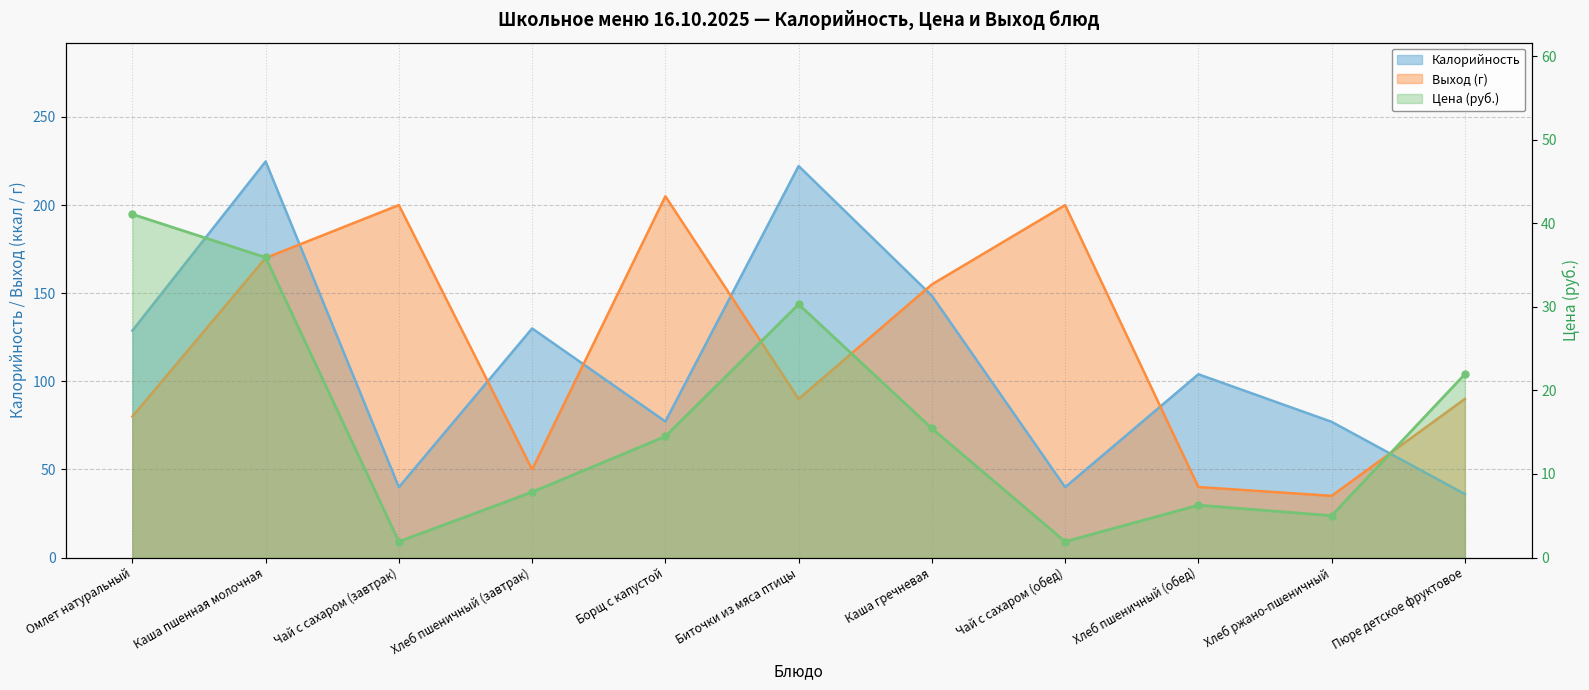

Read the Цена value at Пюре детское фруктовое.

21.9